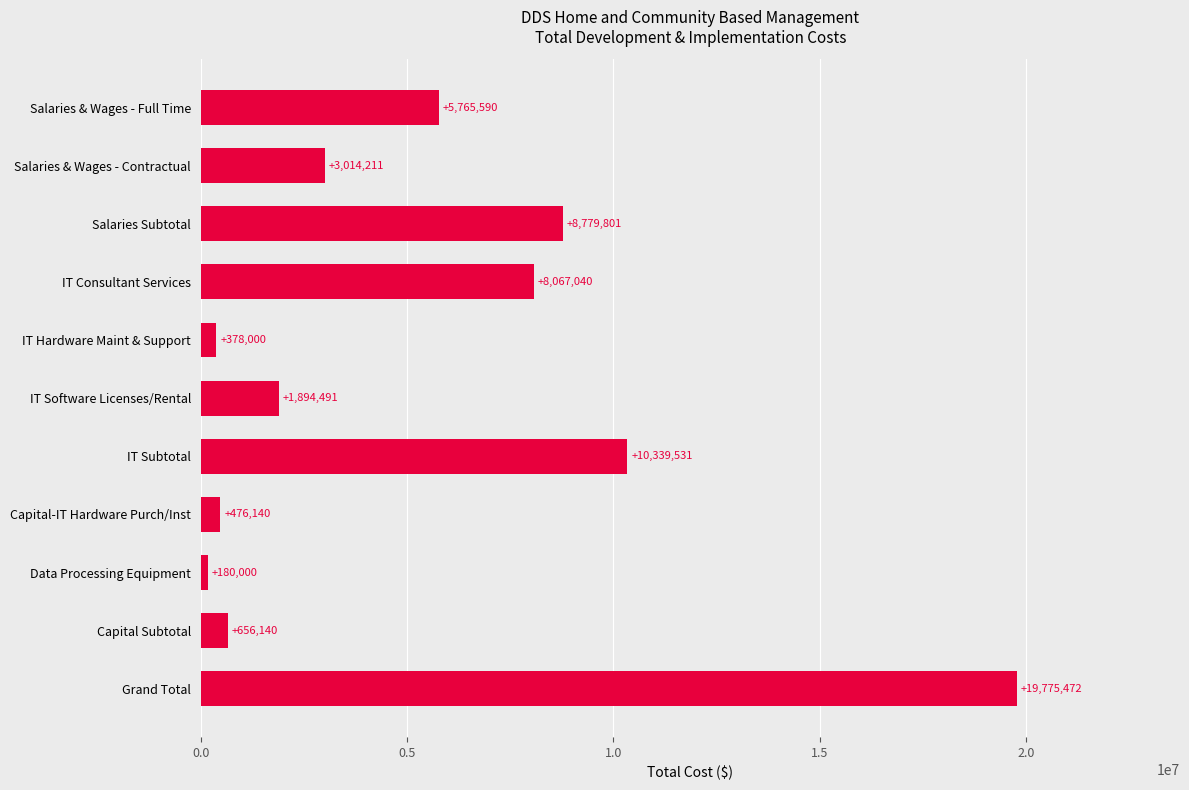

The chart shows a value of 11548308 at IT Consultant Services. True or false?

False